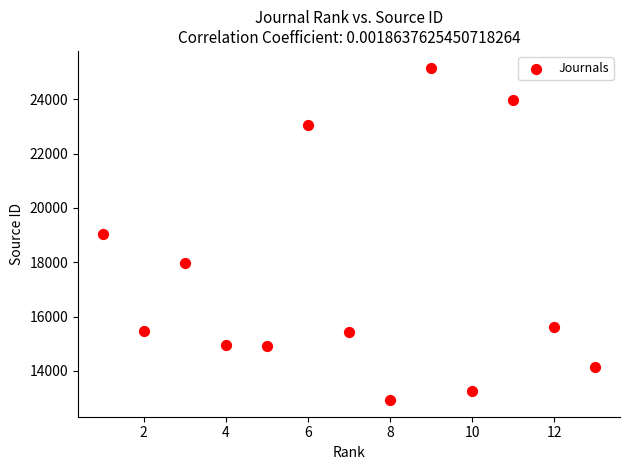

What is the range of Y values (max minus min)?

12250